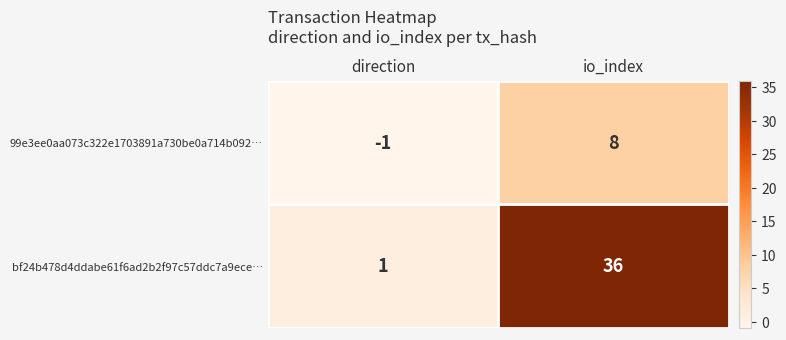

How many data points in bf24b478d4ddabe61f6ad2b2f97c57ddc7a9ece… are less than 36?

1